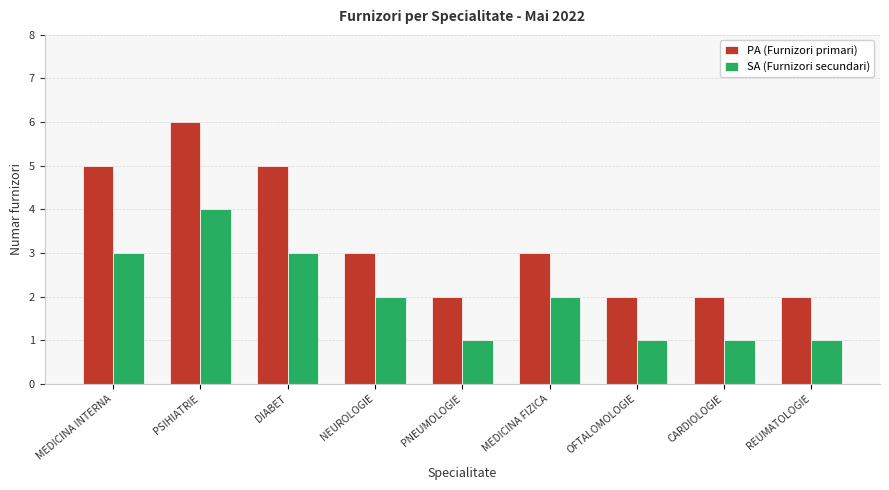

At which category is the sum across all series the highest?

PSIHIATRIE